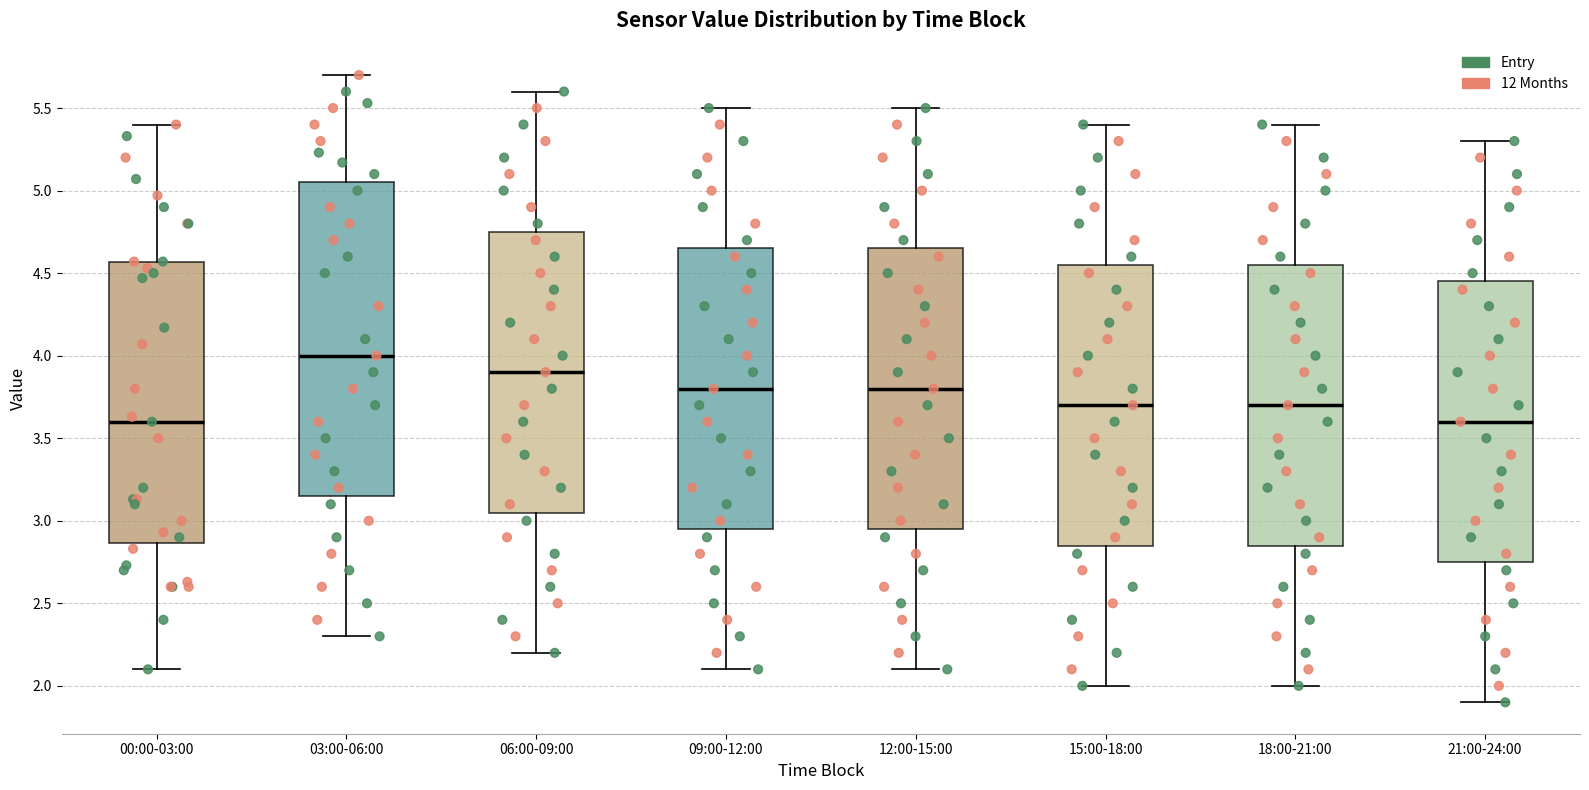

Which box has the highest median line?

03:00-06:00